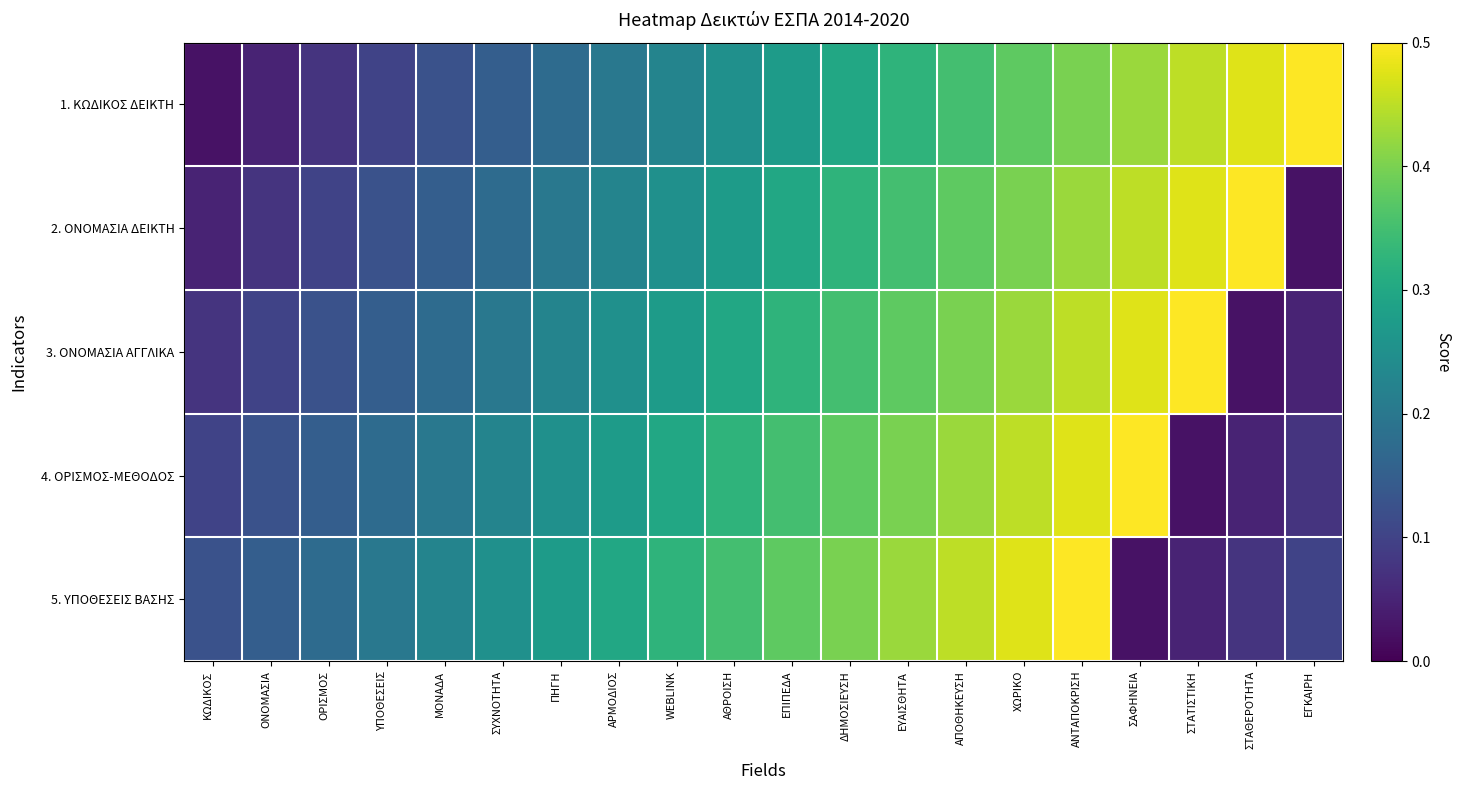

What is the maximum value shown in the chart?

0.5